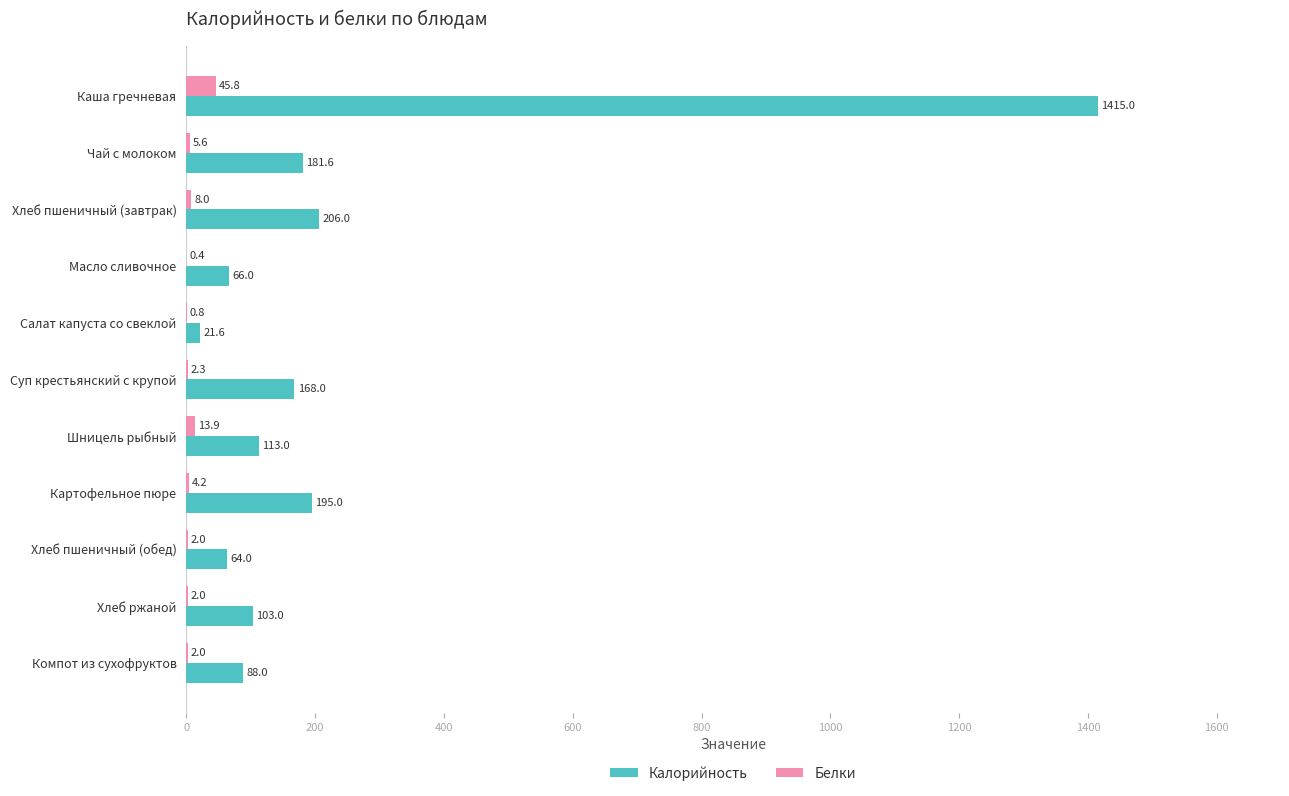

Is the value of Белки at Хлеб пшеничный (обед) greater than the value of Калорийность at Салат капуста со свеклой?

No